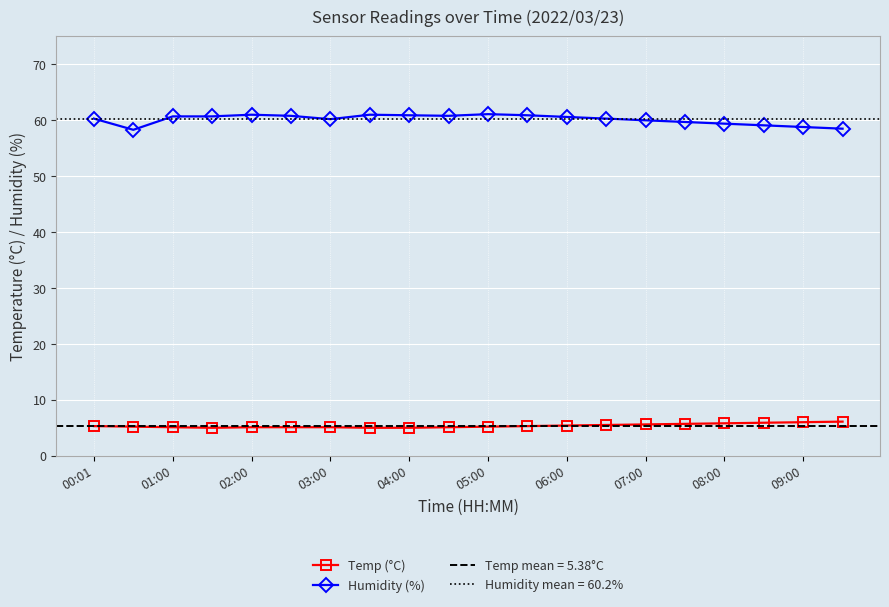

What are all the series names shown in the legend?

Temp (°C), Humidity (%)